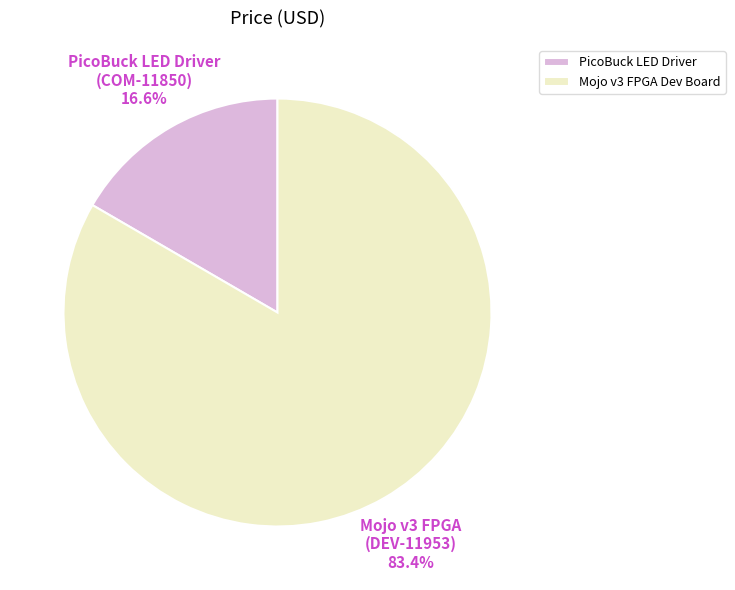

Is there any slice that represents more than half of the pie?

Yes